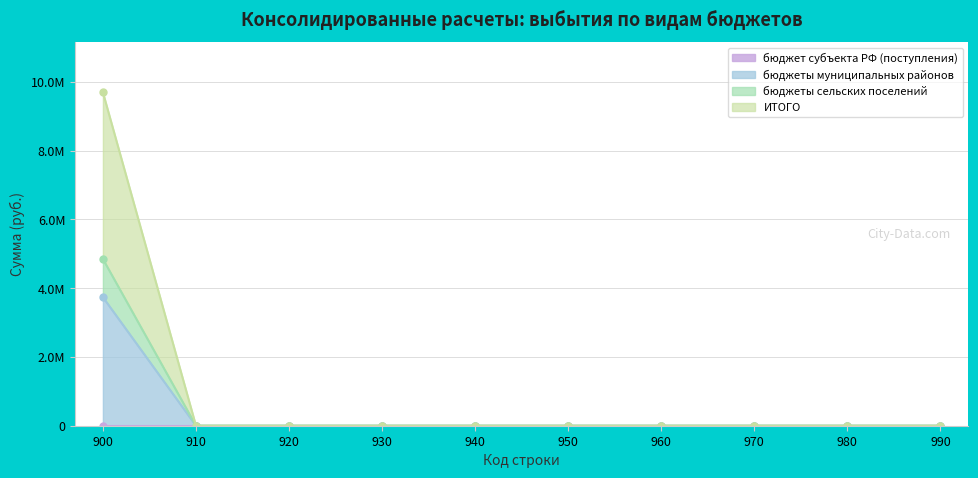

Rank the series at 910 from lowest to highest value.

бюджеты муниципальных районов, бюджеты сельских поселений, ИТОГО